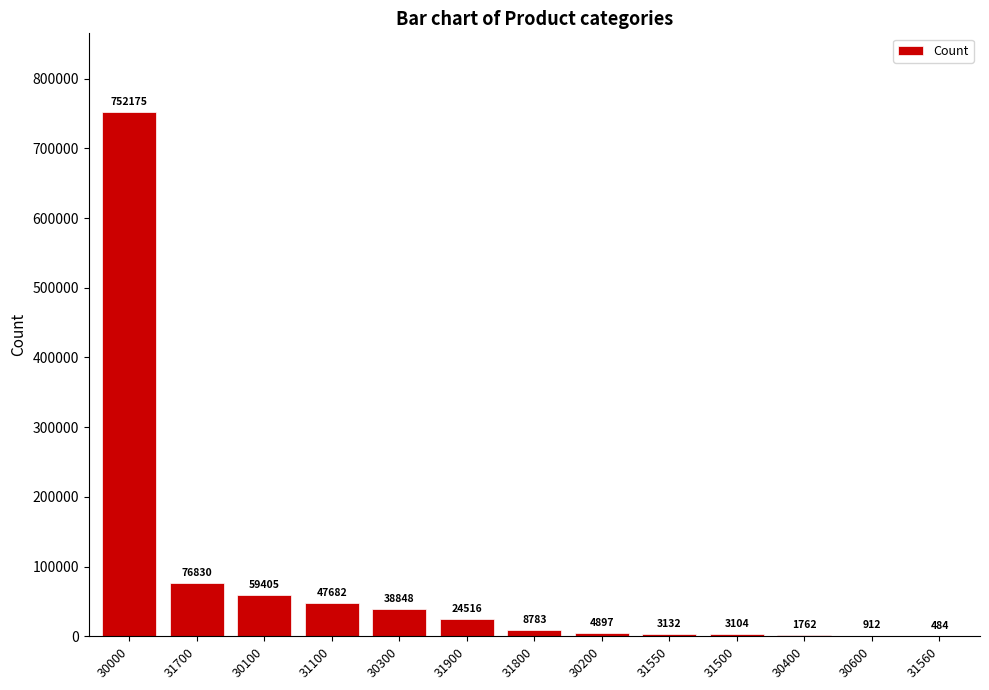

At which category does the chart reach its peak across all series?

30000